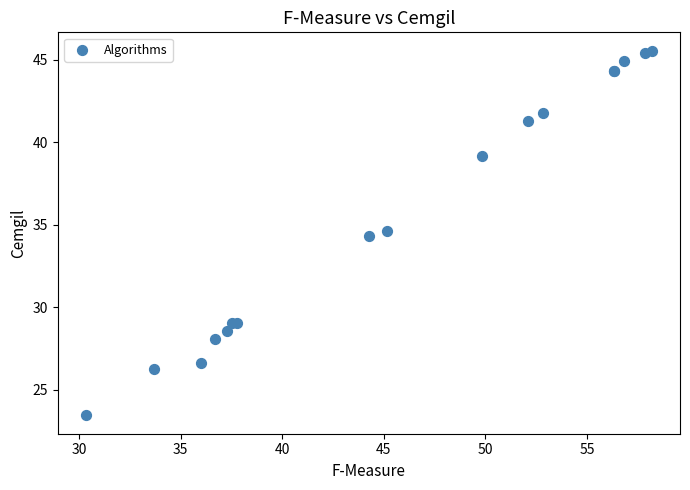

What Y value in the scatter plot is closest to 34?

34.3